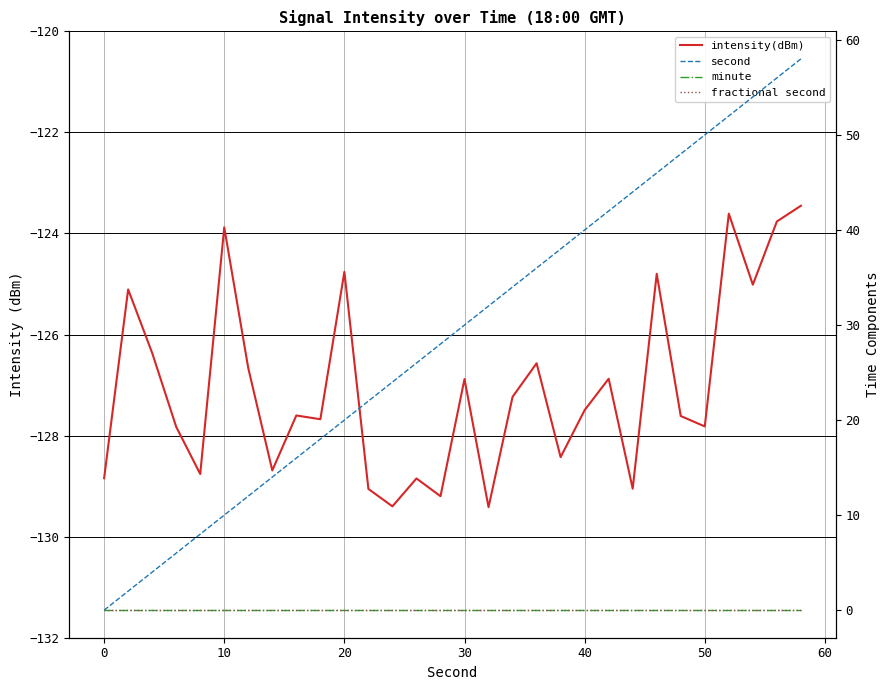

Is this an area chart (filled region under the line)?

No